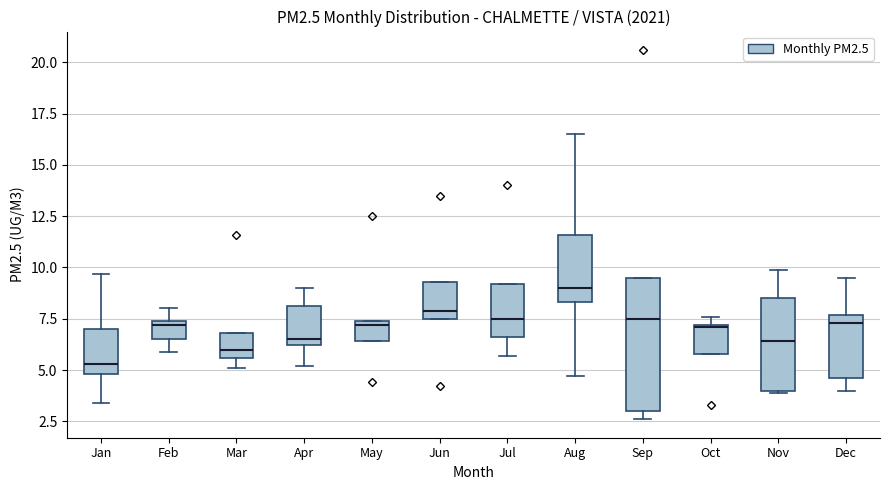

Where does the median line of the box for Nov sit on the y-axis? The values are not printed on the chart, so give them approximately, as read against the axis.

6.5